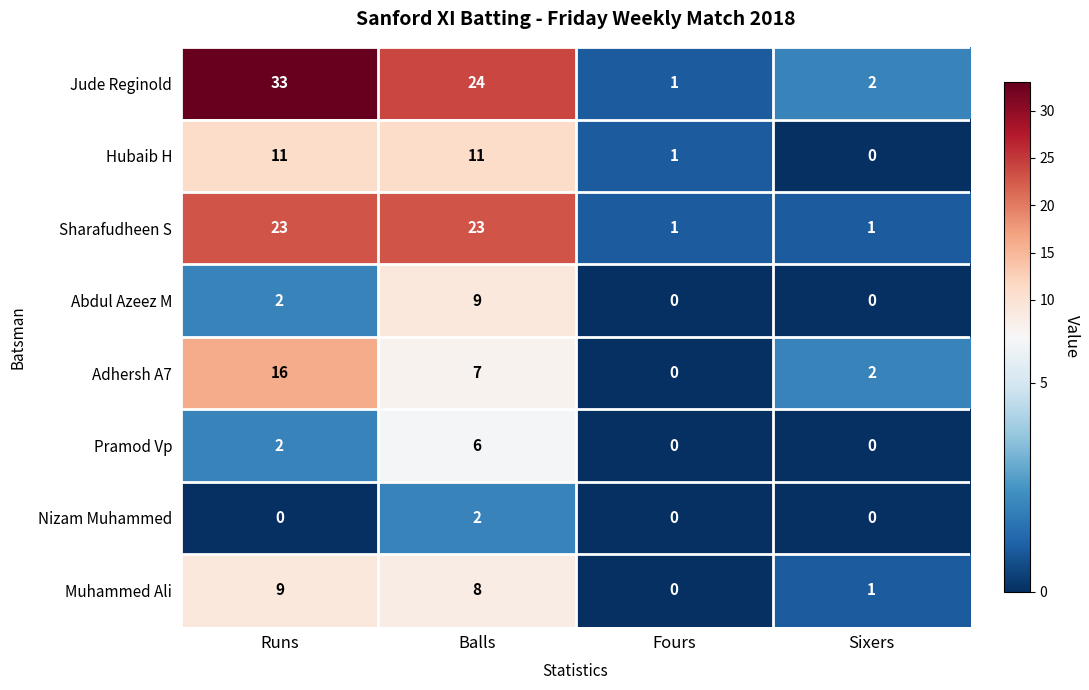

How many distinct data groups are displayed?

8